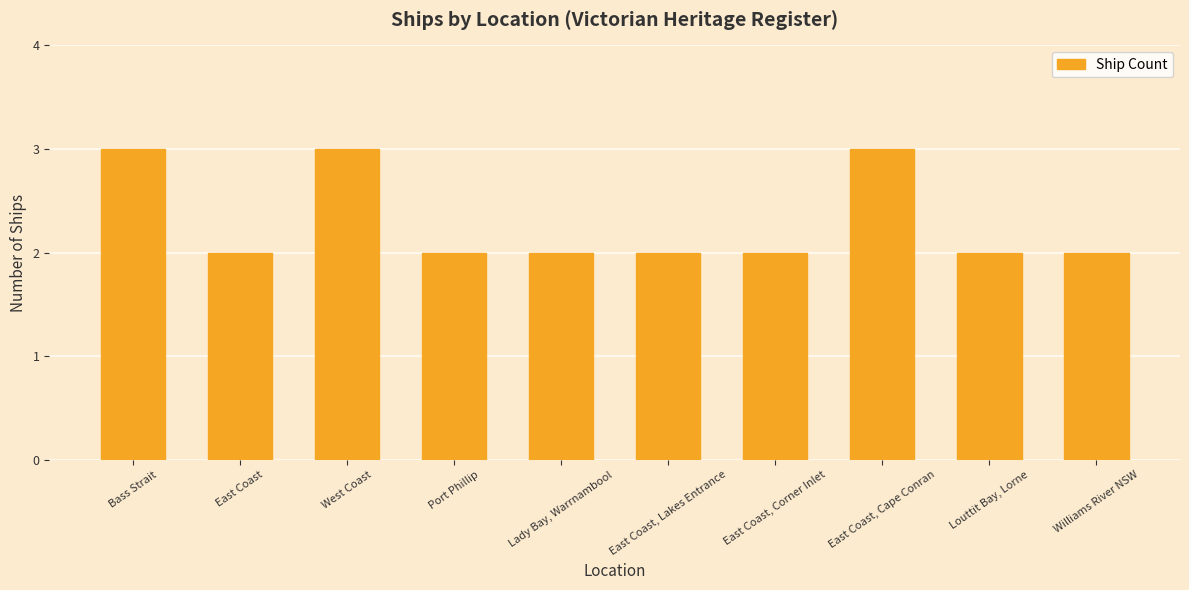

What is the difference between the maximum and minimum values?

1